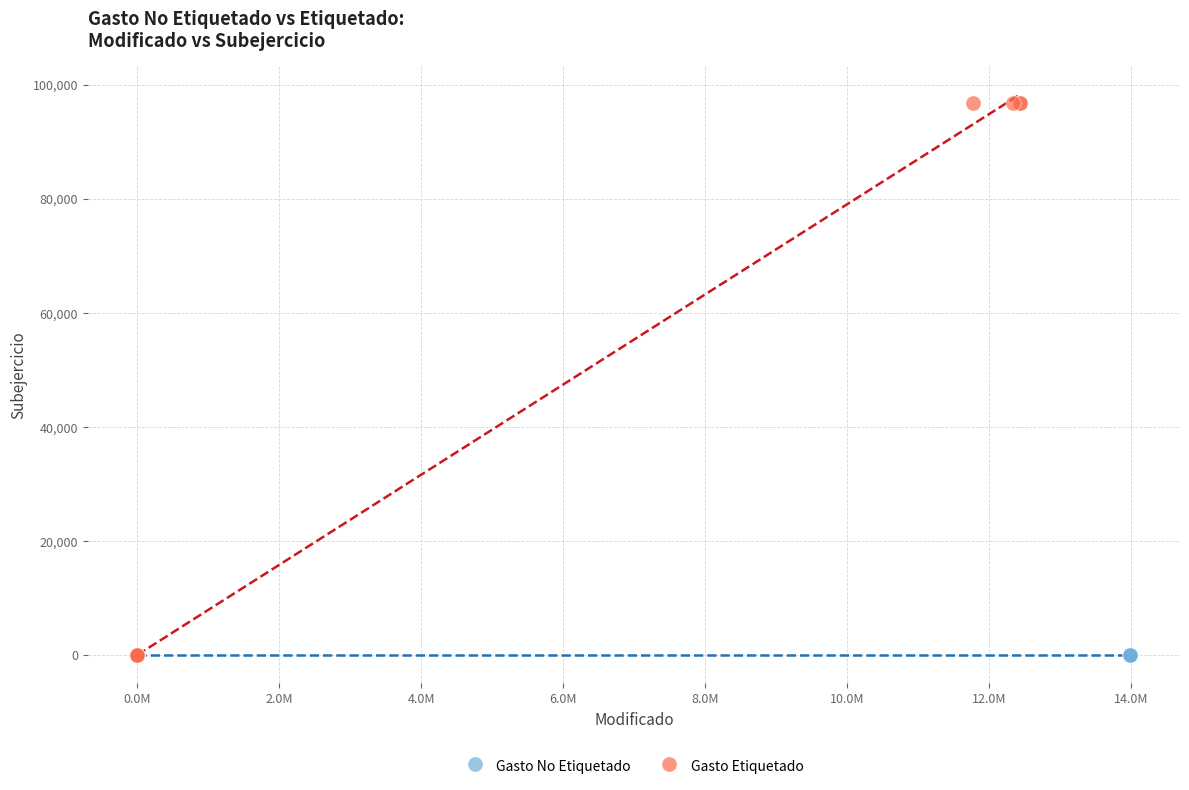

What are all the series names shown in the legend?

Gasto No Etiquetado, Gasto Etiquetado